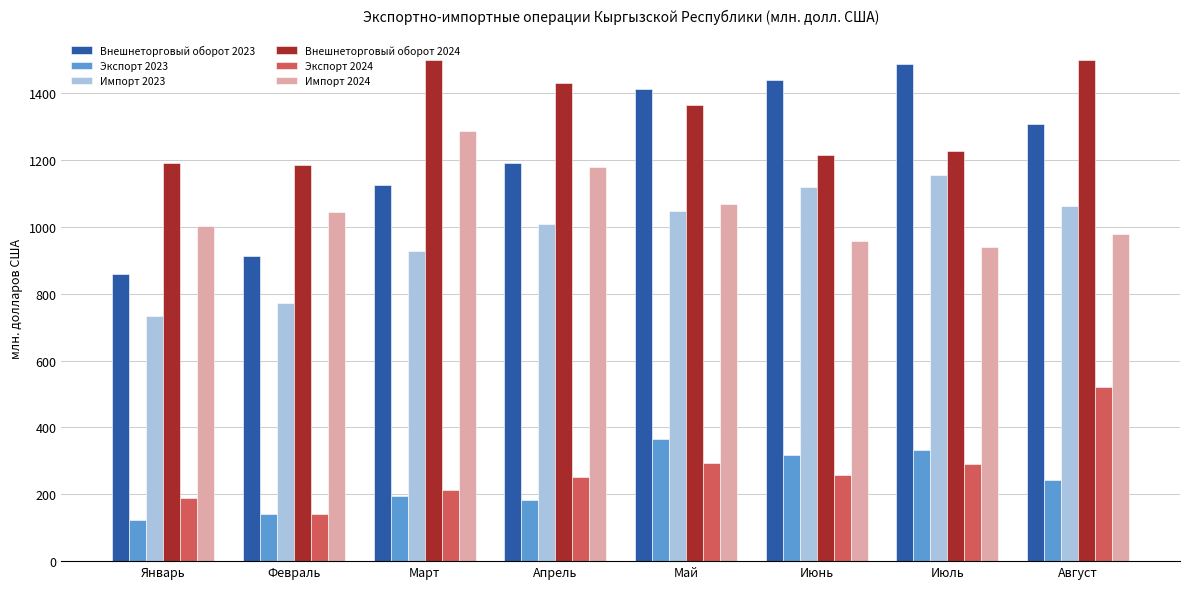

How many data points in Внешнеторговый оборот 2023 are less than 1306?

4